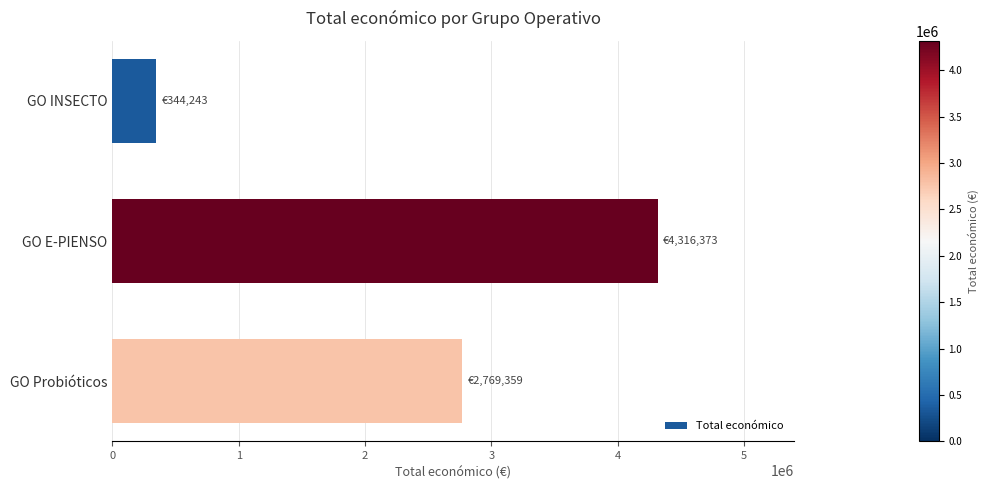

List the labels in order of value, largest first.

GO E-PIENSO, GO Probióticos, GO INSECTO